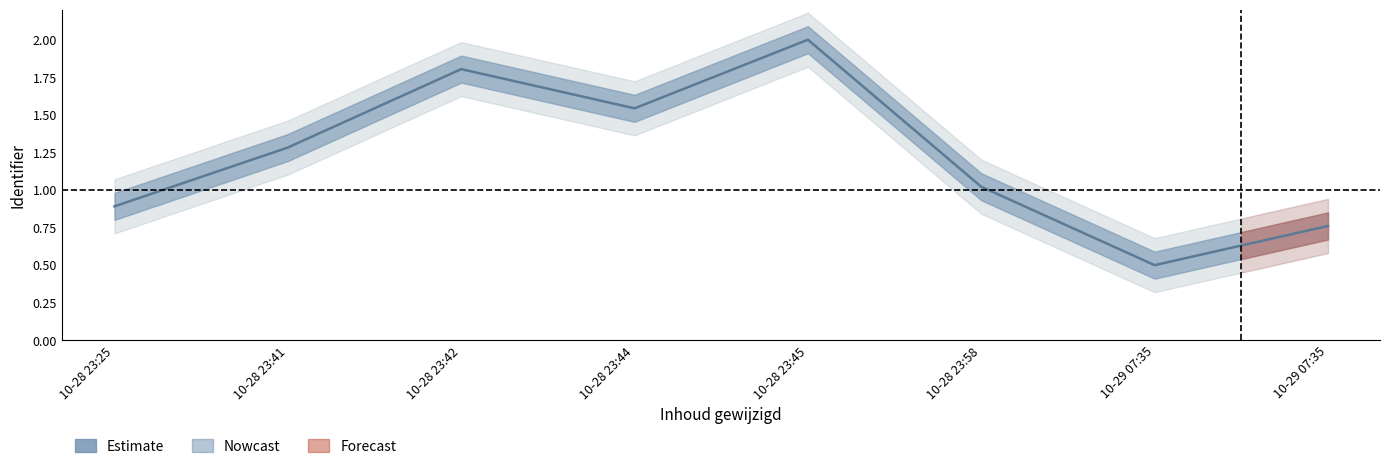

What is the sum of all values?

9.8